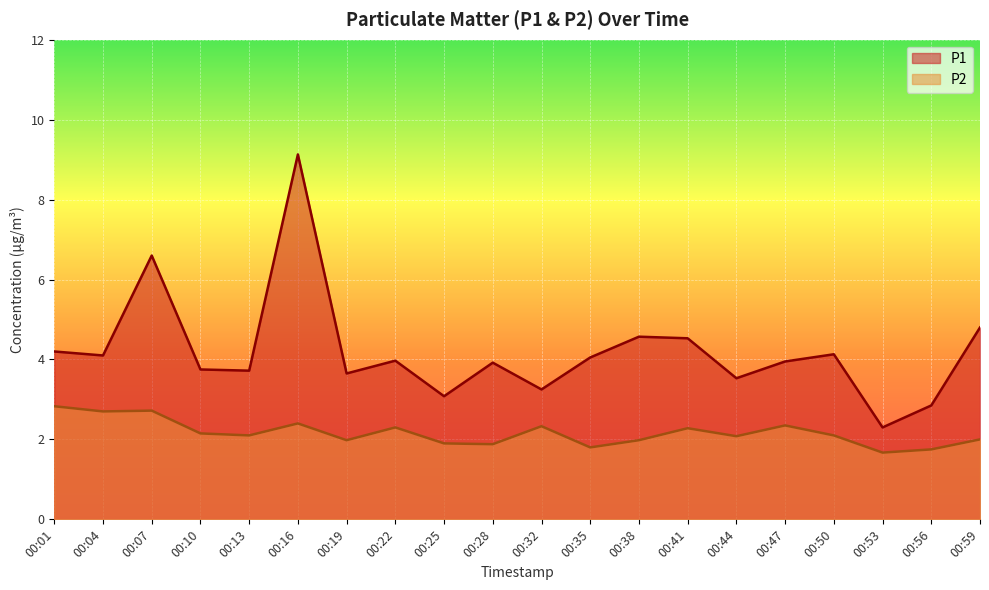

Rank the categories by P1 value from highest to lowest.

00:16, 00:07, 00:59, 00:38, 00:41, 00:01, 00:50, 00:04, 00:35, 00:22, 00:47, 00:28, 00:10, 00:13, 00:19, 00:44, 00:32, 00:25, 00:56, 00:53